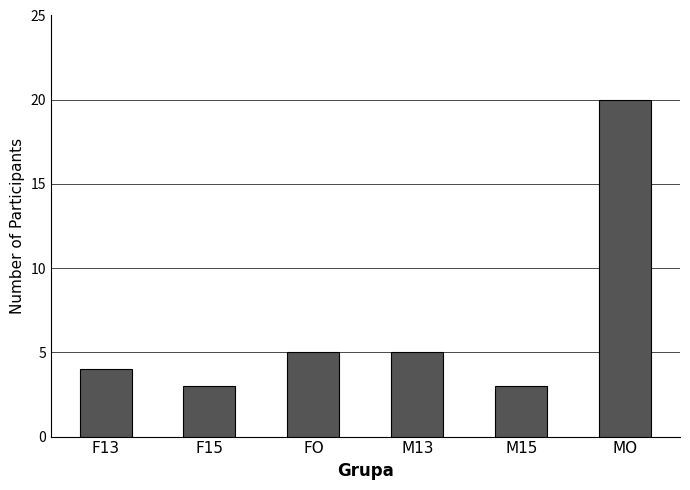

Does the chart contain stacked bars?

No